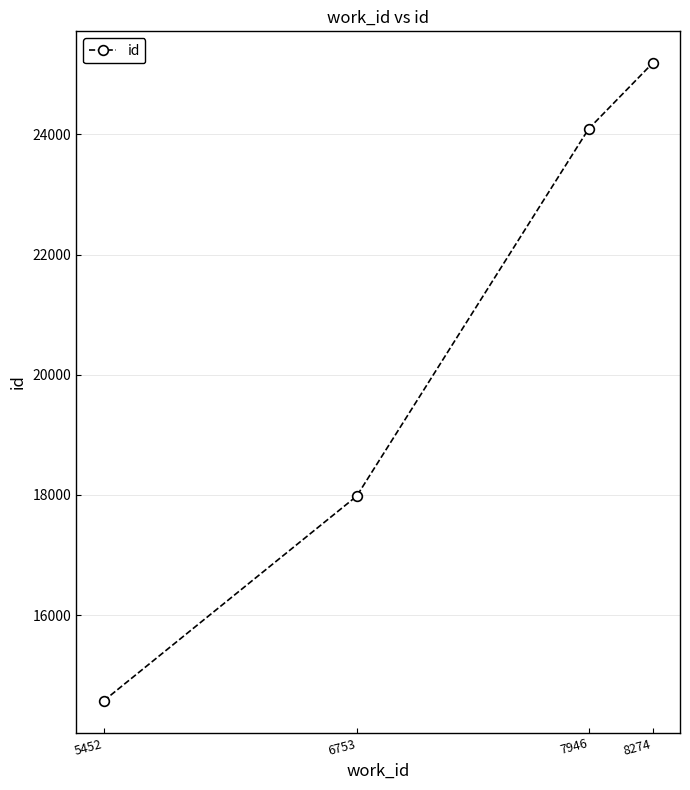

Count the number of data series in this chart.

1